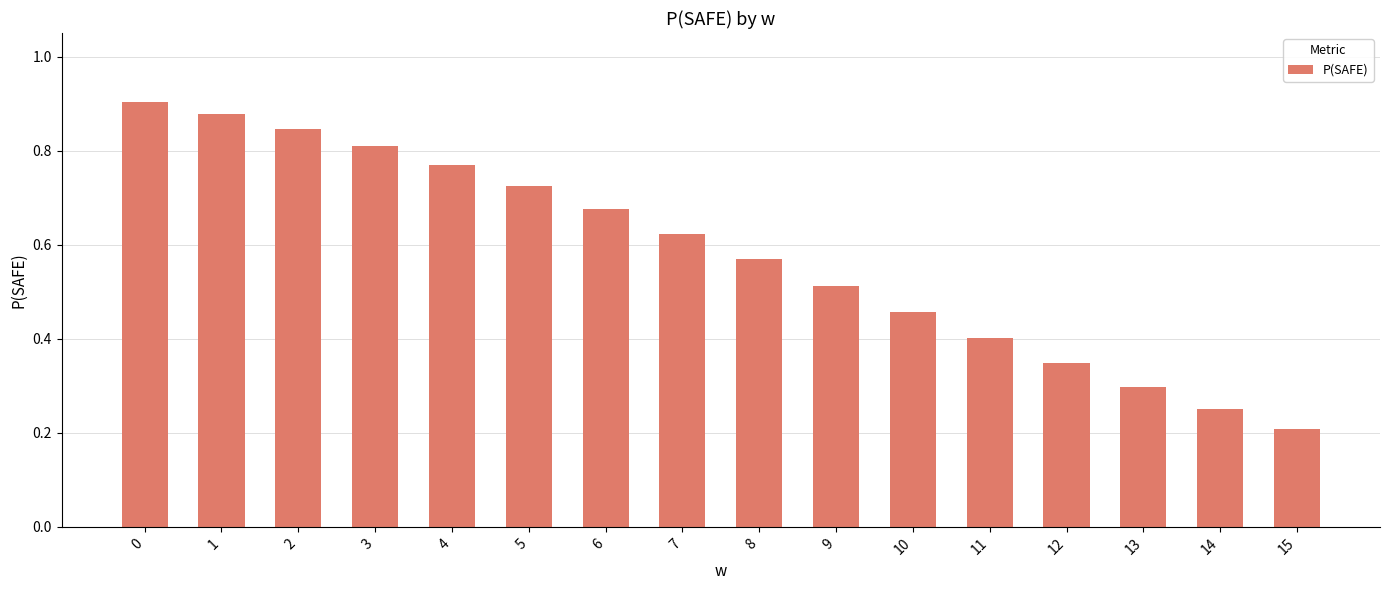

What is the value of the 16th bar from the left?

0.2